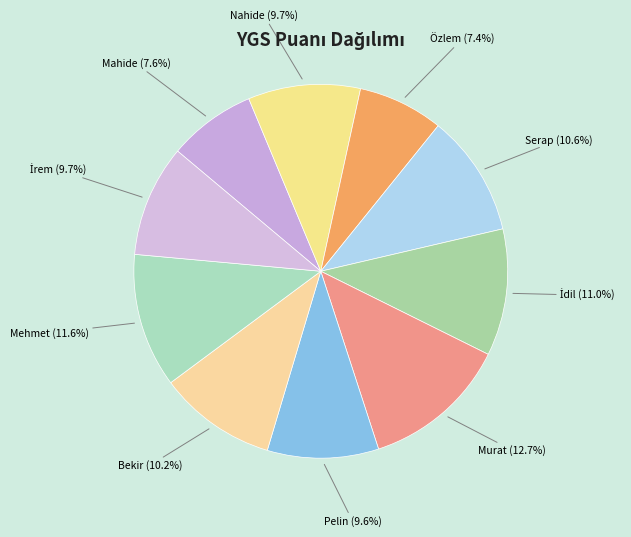

To the nearest percent, what is the difference between the largest and smallest slice percentages?

5%